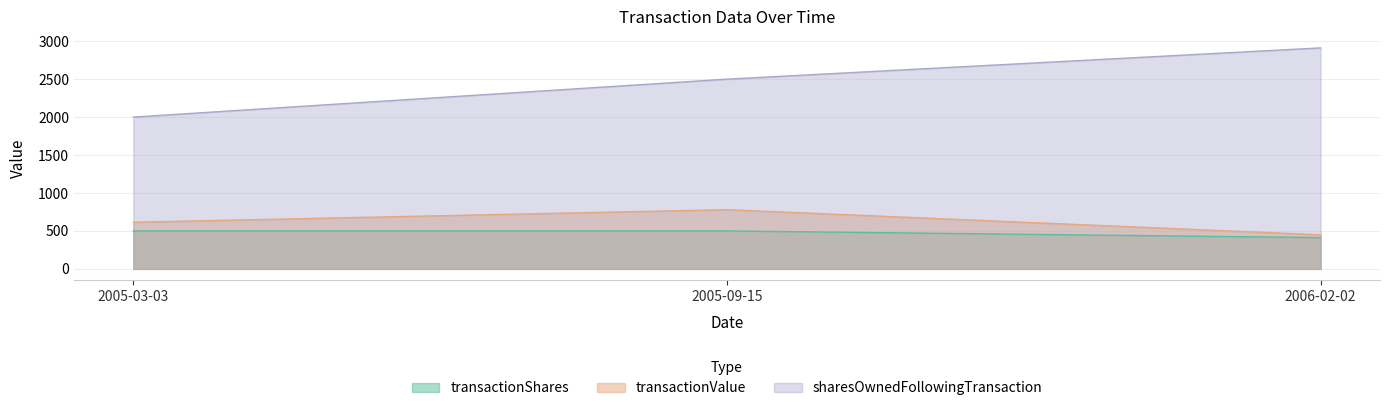

What is the maximum value shown in the chart?

2912